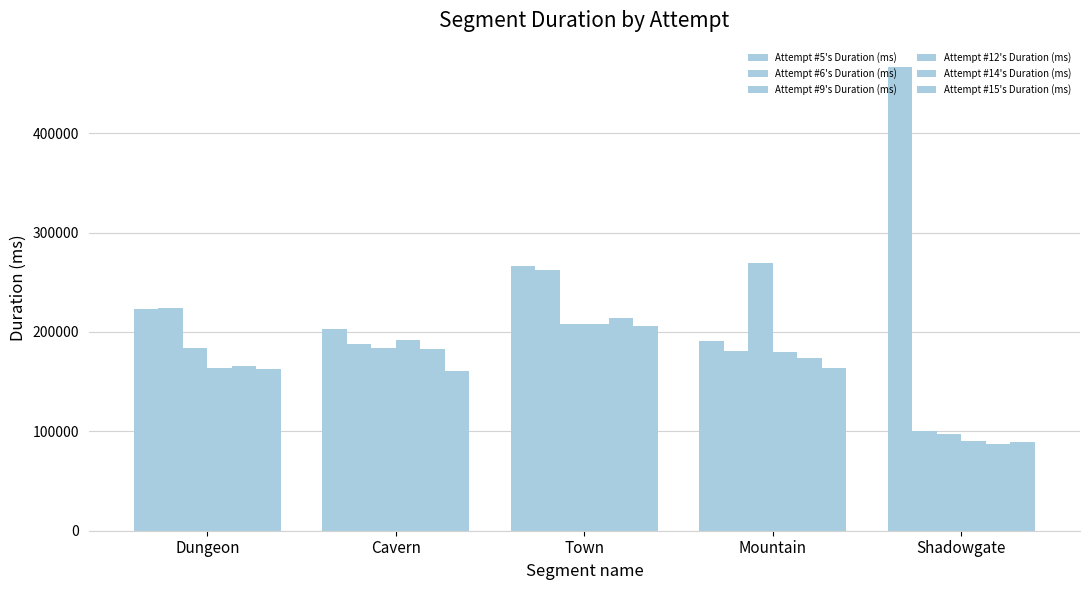

Count the number of data series in this chart.

6